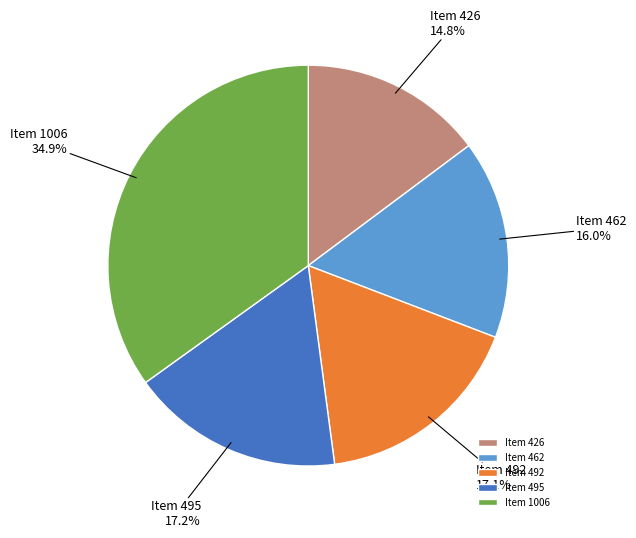

How many segments does this pie chart have?

5